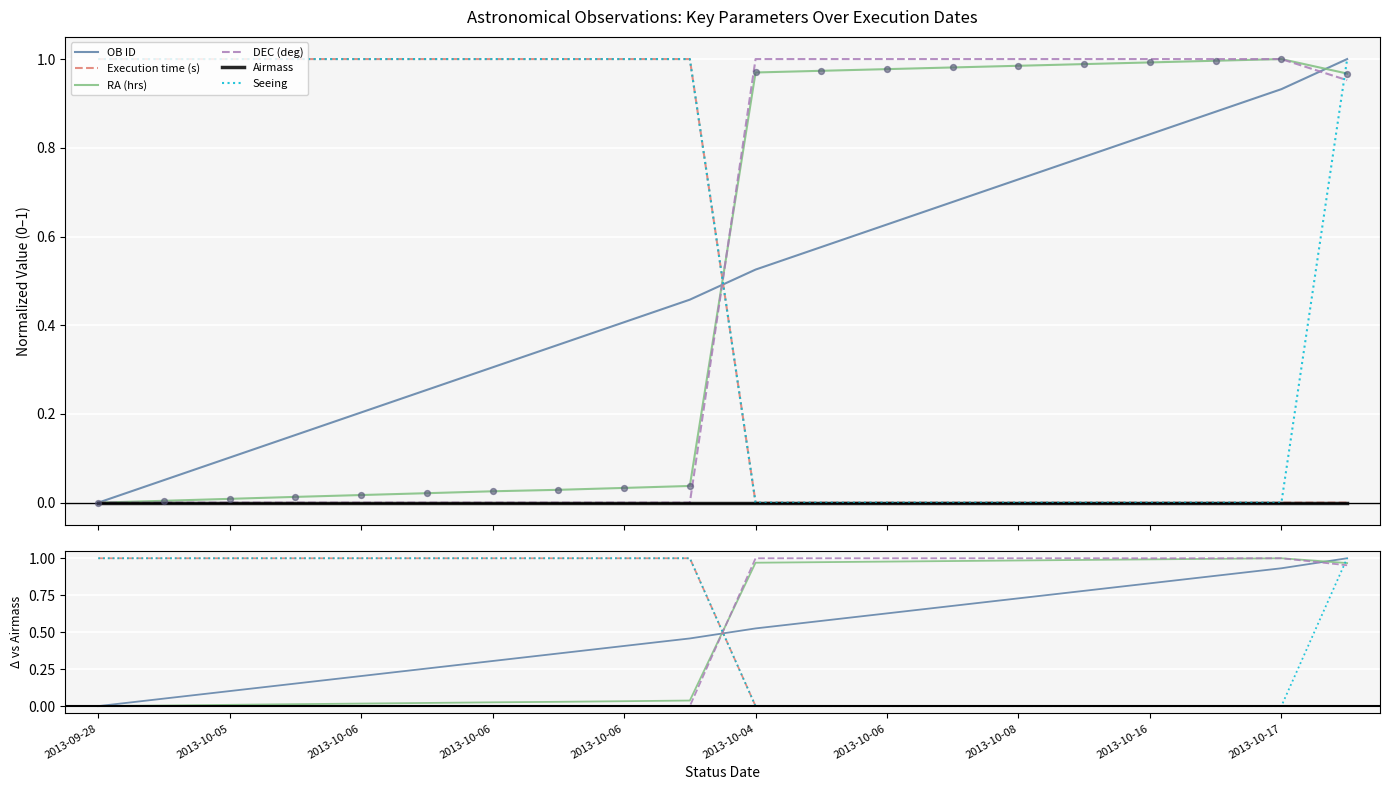

Is the value of DEC (deg) at 2013-10-04 greater than the value of Execution time (s) at 2013-10-06?

No